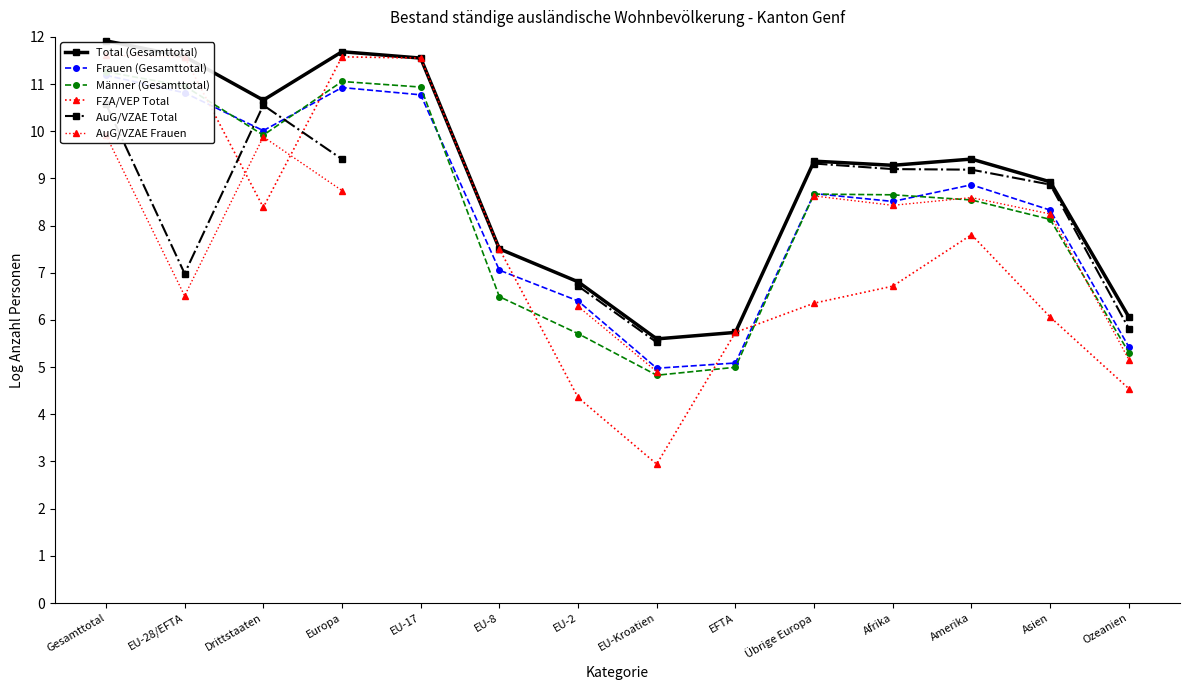

Between EU-17 and Asien, which is larger?

EU-17